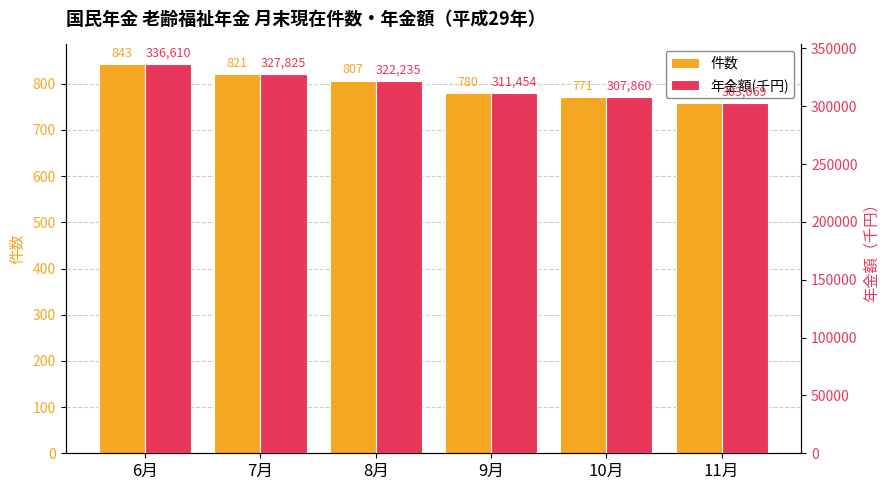

Reading left to right, what are all the values shown in this chart?

件数: 843	821	807	780	771	759
年金額(千円): 336610	327825	322235	311454	307860	303069